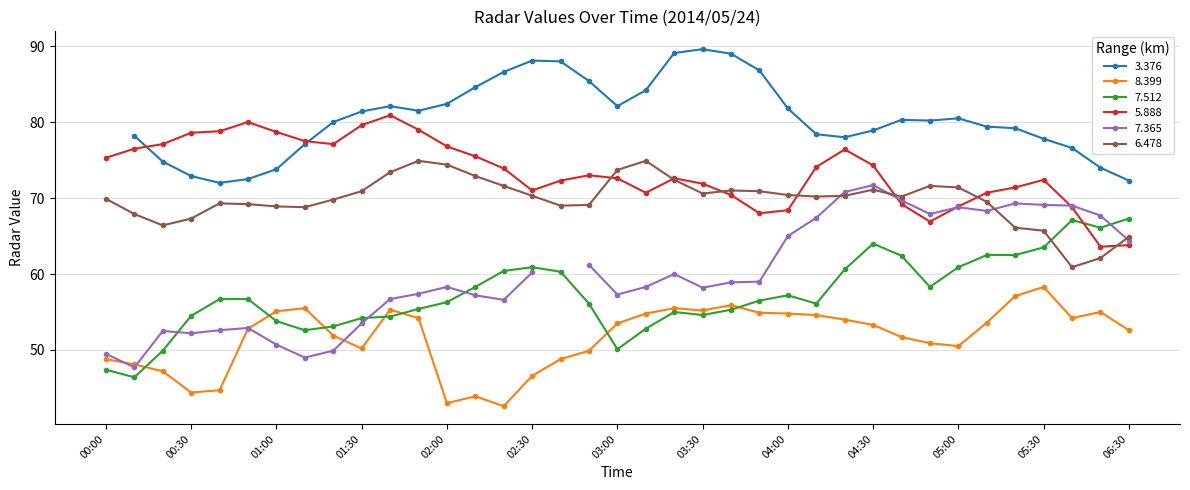

What is the highest value of the 6.478 series?

74.9